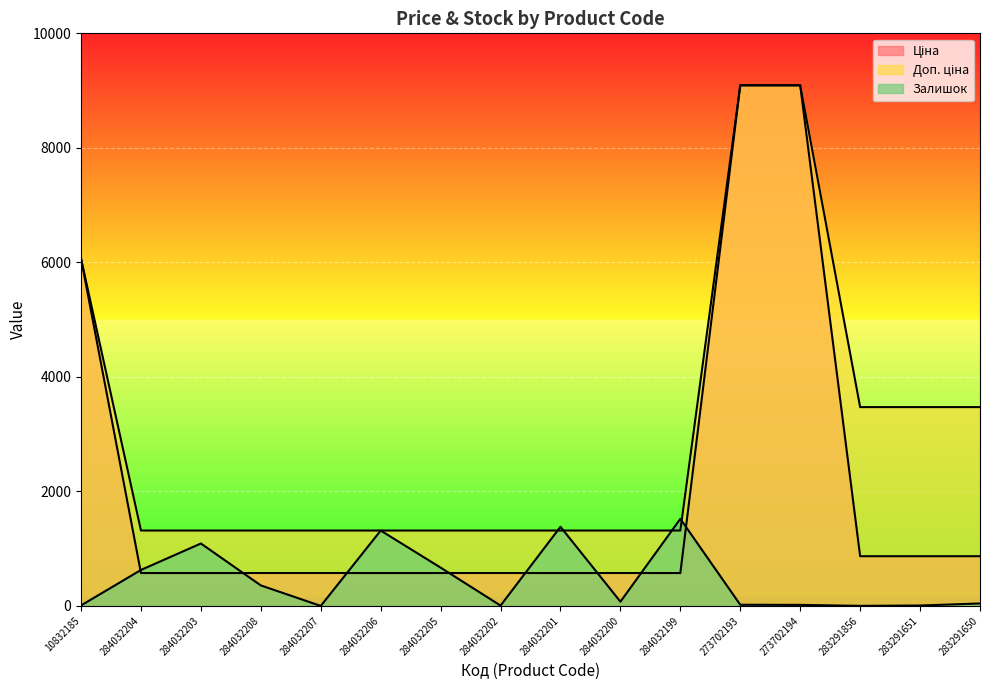

Reading right to left, list all the values displayed in this chart.

Ціна: 868.0	868.0	868.0	9092.0	9092.0	574.5	574.5	574.5	574.5	574.5	574.5	574.5	574.5	574.5	574.5	6067.2
Доп. ціна: 3472.1	3472.1	3472.1	9092.0	9092.0	1316.7	1316.7	1316.7	1316.7	1316.7	1316.7	1316.7	1316.7	1316.7	1316.7	6067.2
Залишок: 43.0	7.0	1.0	18.0	20.0	1520.0	74.0	1382.0	6.0	669.0	1316.0	0.0	358.0	1090.0	628.0	8.0